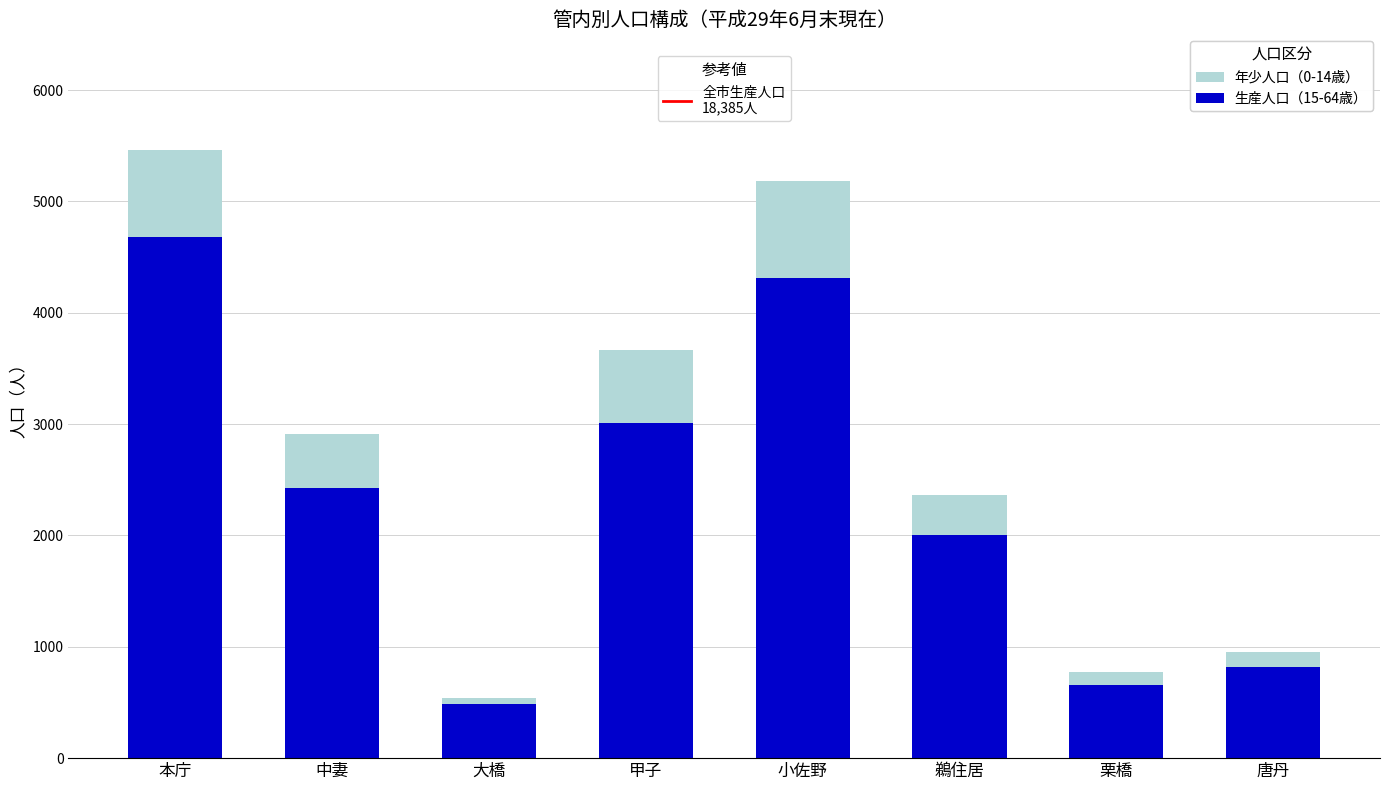

What is the total value across all series at 鵜住居?

2362